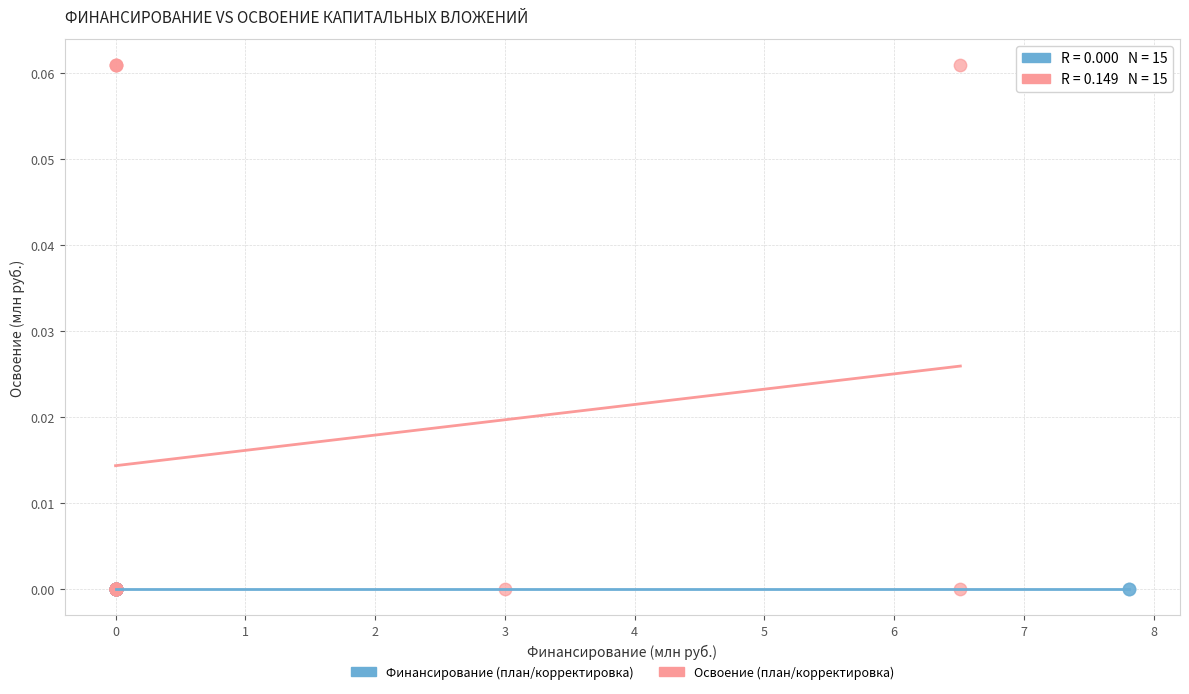

Which series contains the highest Y value?

Освоение (план/корректировка)